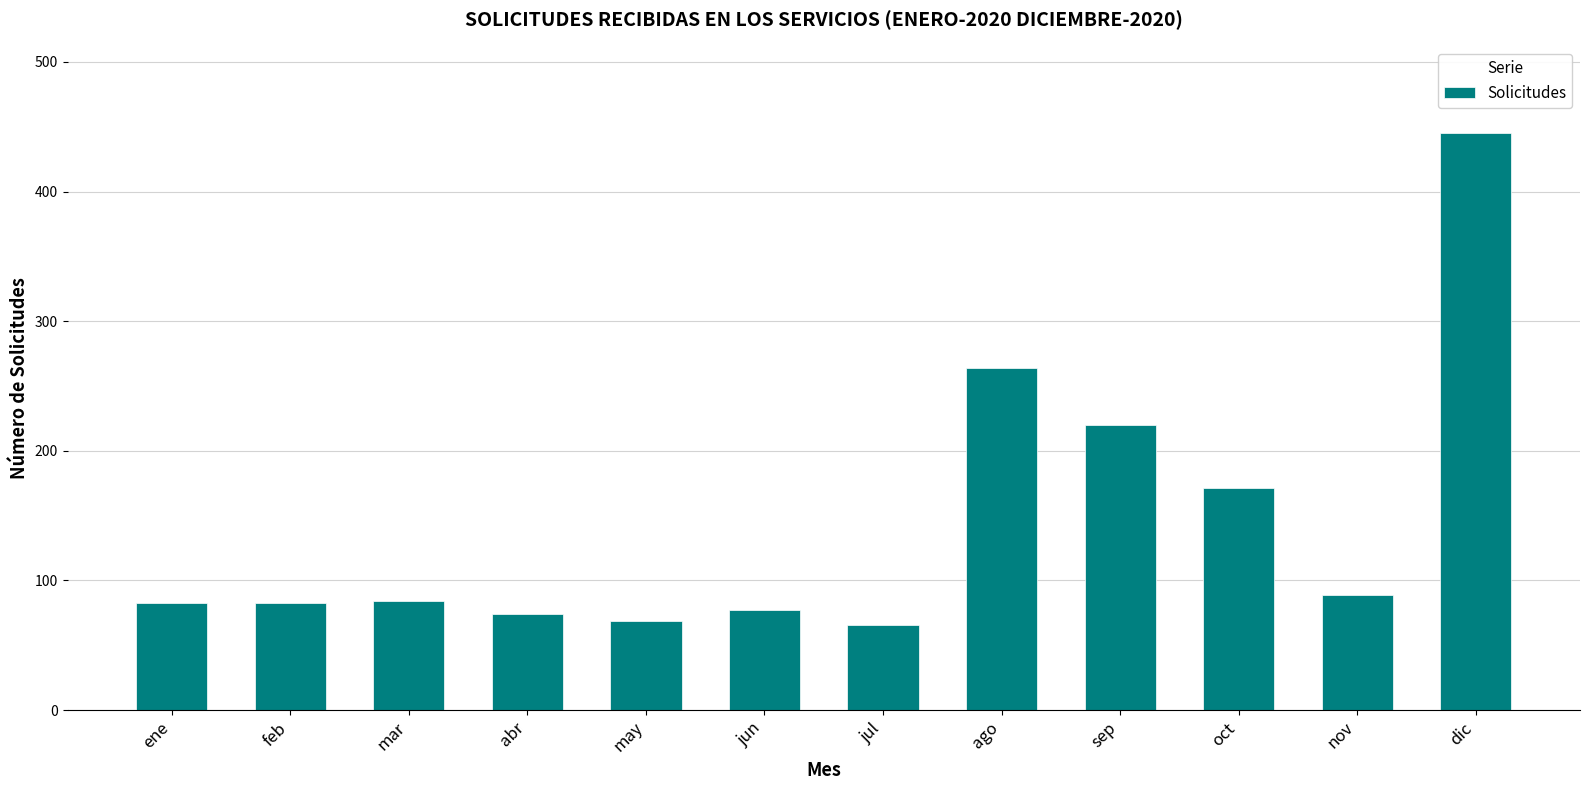

What is the change in value from may to nov?

+20